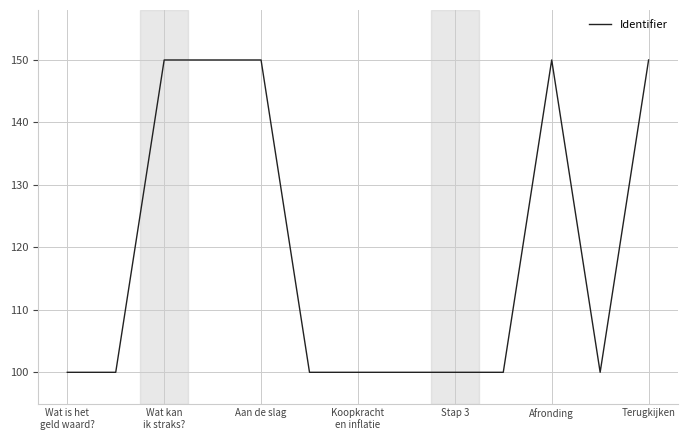

What is the maximum value shown in the chart?

150.0